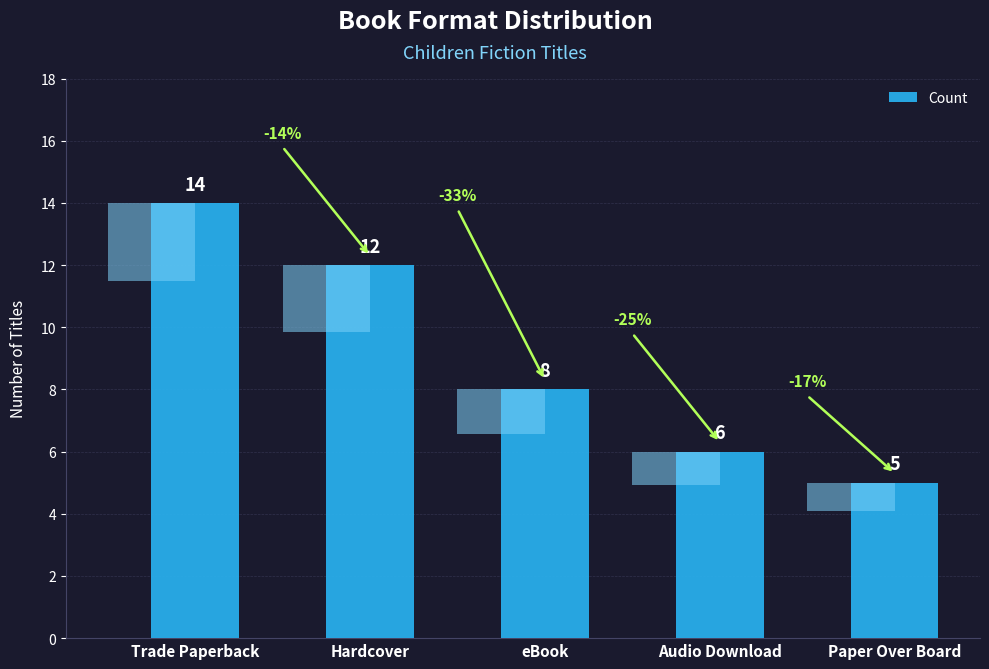

What is the difference between the values at Audio Download and Hardcover?

6